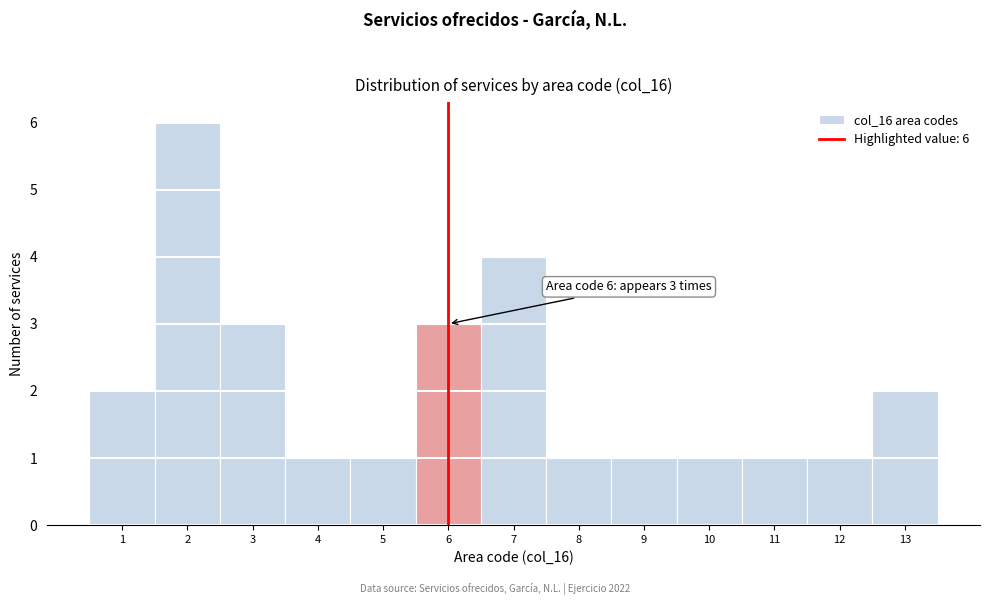

Which range on the x-axis has the tallest bar?

1.5 to 2.5